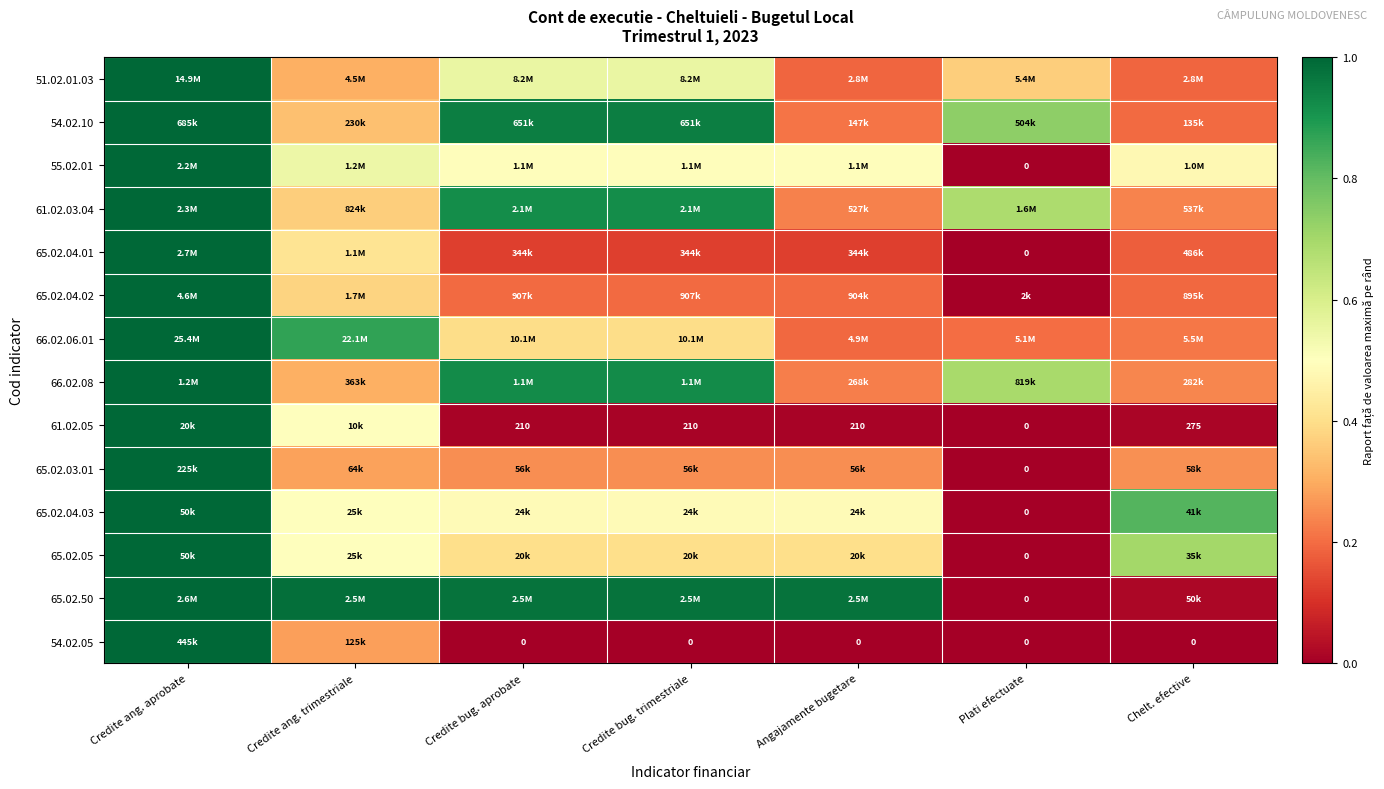

The value of 54.02.10 at Credite bug. aprobate is 1.0. True or false?

True